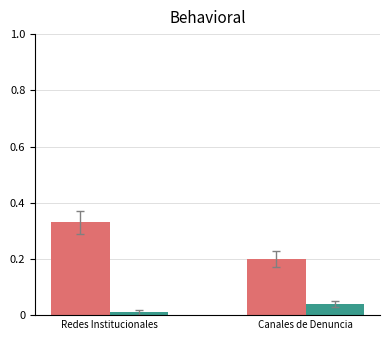

At which category is the sum across all series the highest?

Redes Institucionales